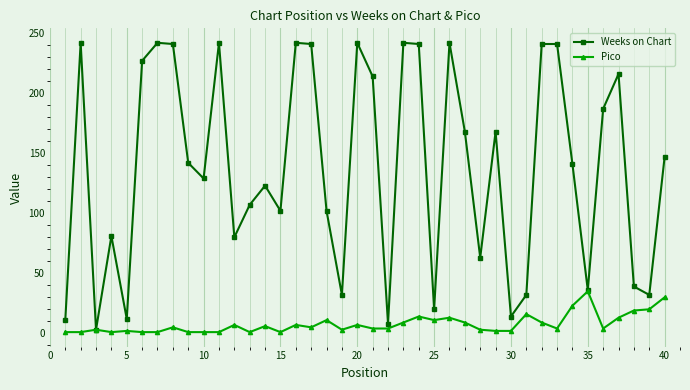

What is the value of the Pico point at the 26th from the left?

13